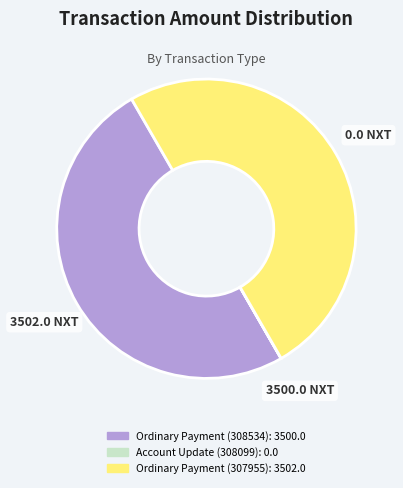

True or false: Ordinary Payment (307955) accounts for 50% of the total.

True